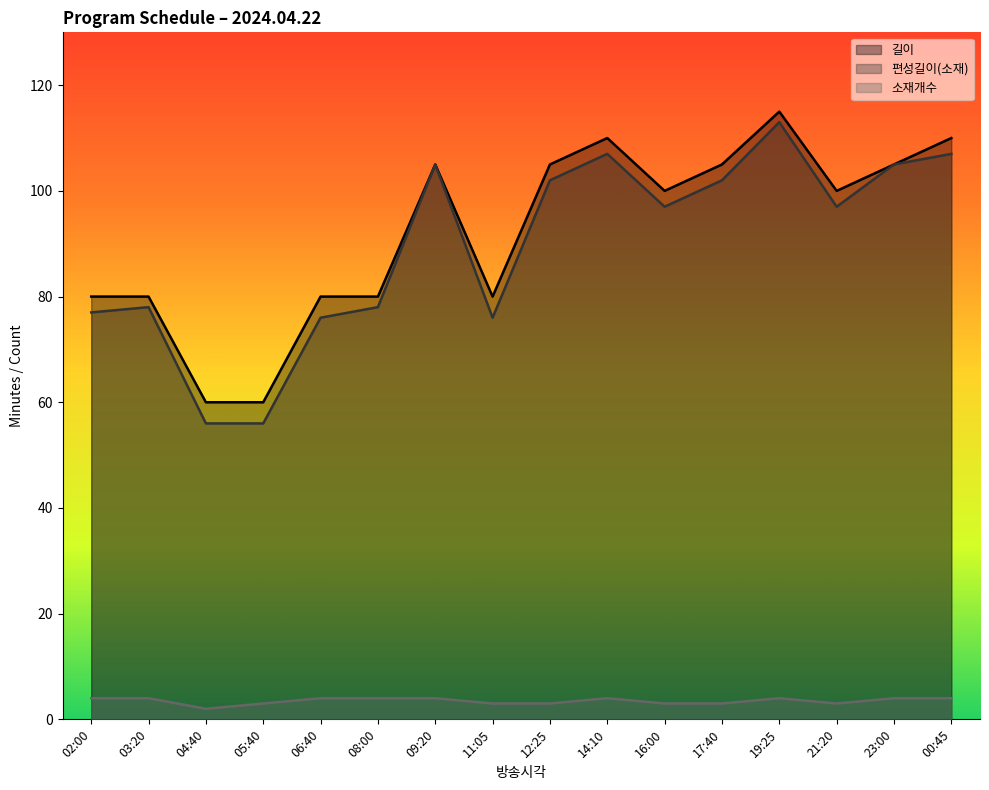

What is the difference between the second highest and second lowest values in the 편성길이(소재) series?

51